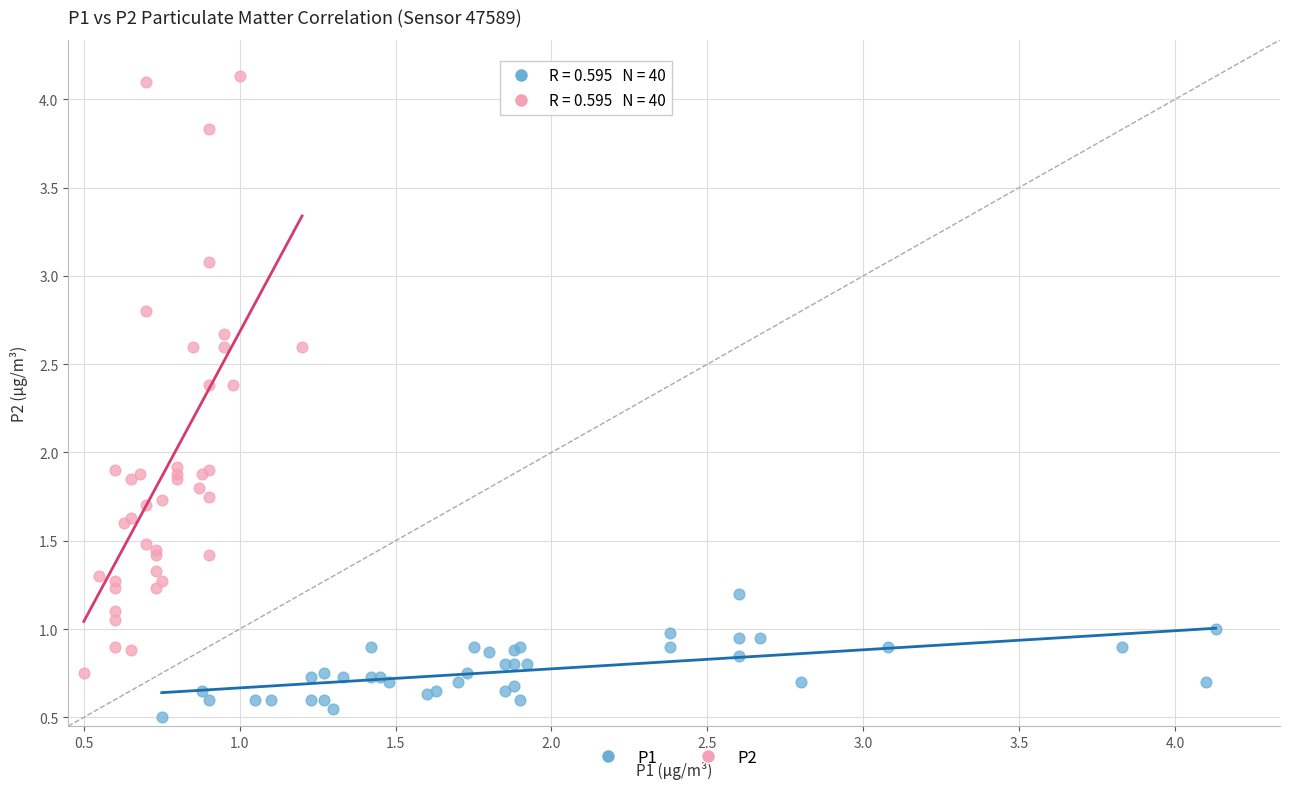

Which series contains the lowest Y value?

P1